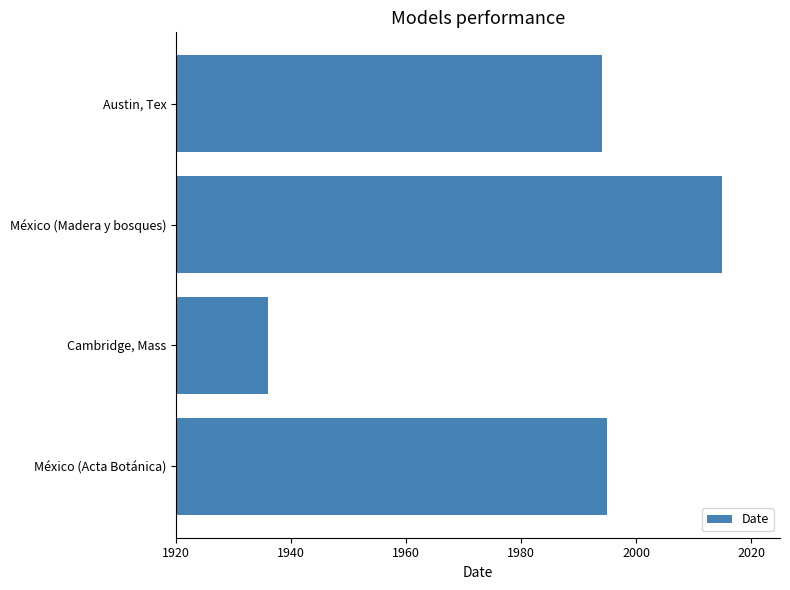

Approximately how many times larger is the value at Austin, Tex compared to México (Acta Botánica)?

1.0